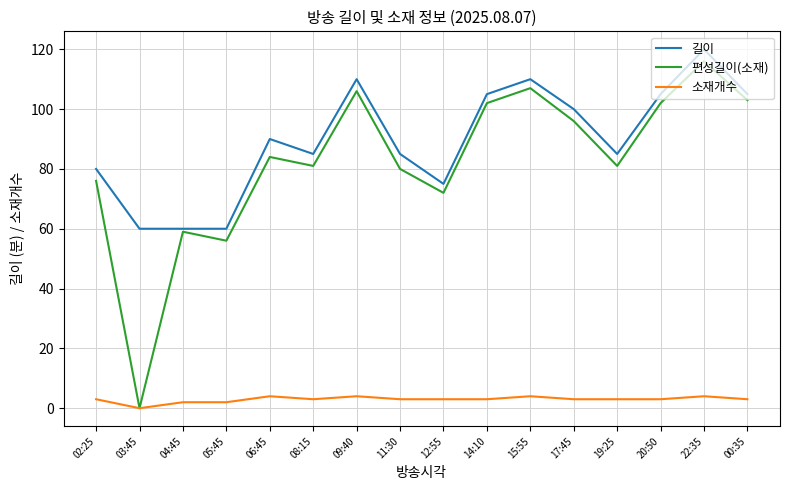

Reading right to left, transcribe all the data shown in this chart.

길이: 00:35=105	22:35=120	20:50=105	19:25=85	17:45=100	15:55=110	14:10=105	12:55=75	11:30=85	09:40=110	08:15=85	06:45=90	05:45=60	04:45=60	03:45=60	02:25=80
편성길이(소재): 00:35=103	22:35=116	20:50=102	19:25=81	17:45=96	15:55=107	14:10=102	12:55=72	11:30=80	09:40=106	08:15=81	06:45=84	05:45=56	04:45=59	03:45=0	02:25=76
소재개수: 00:35=3	22:35=4	20:50=3	19:25=3	17:45=3	15:55=4	14:10=3	12:55=3	11:30=3	09:40=4	08:15=3	06:45=4	05:45=2	04:45=2	03:45=0	02:25=3